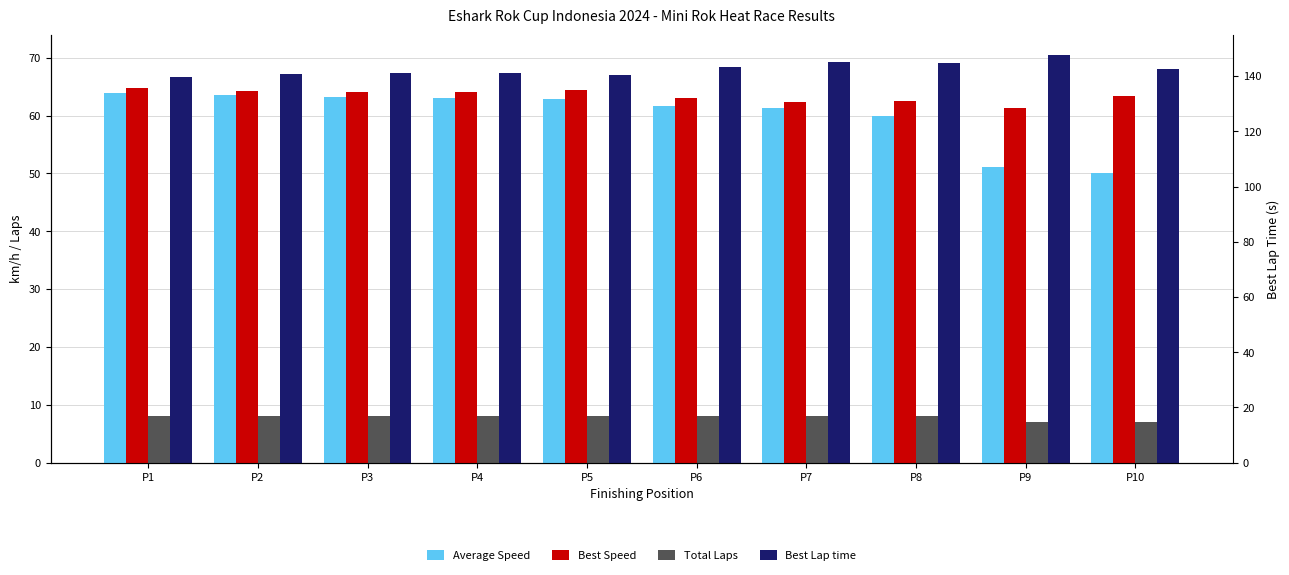

Rank the series at P10 from lowest to highest value.

Total Laps, Average Speed, Best Speed, Best Lap time